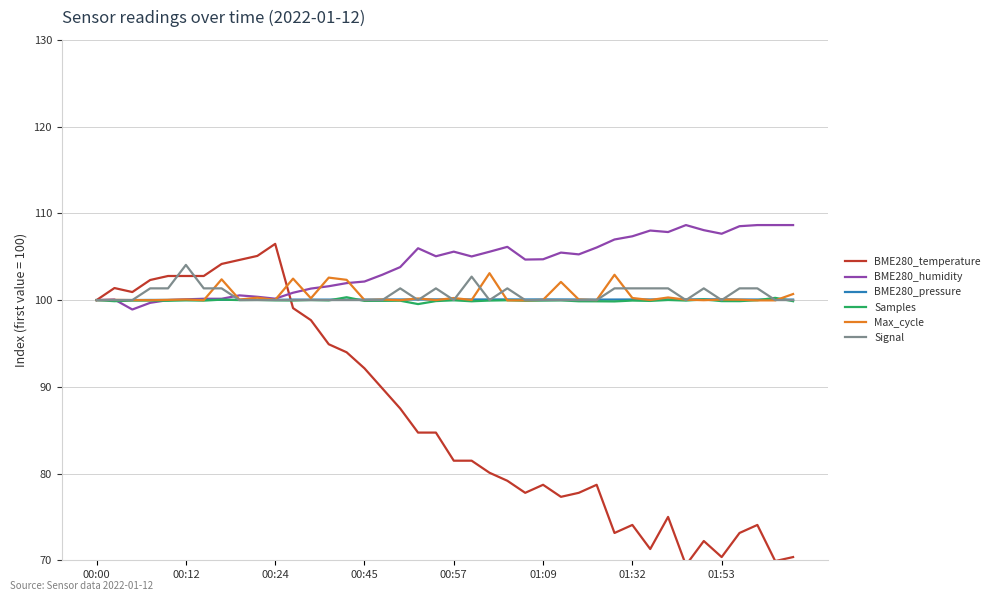

Which series has the largest range (max minus min)?

BME280_temperature